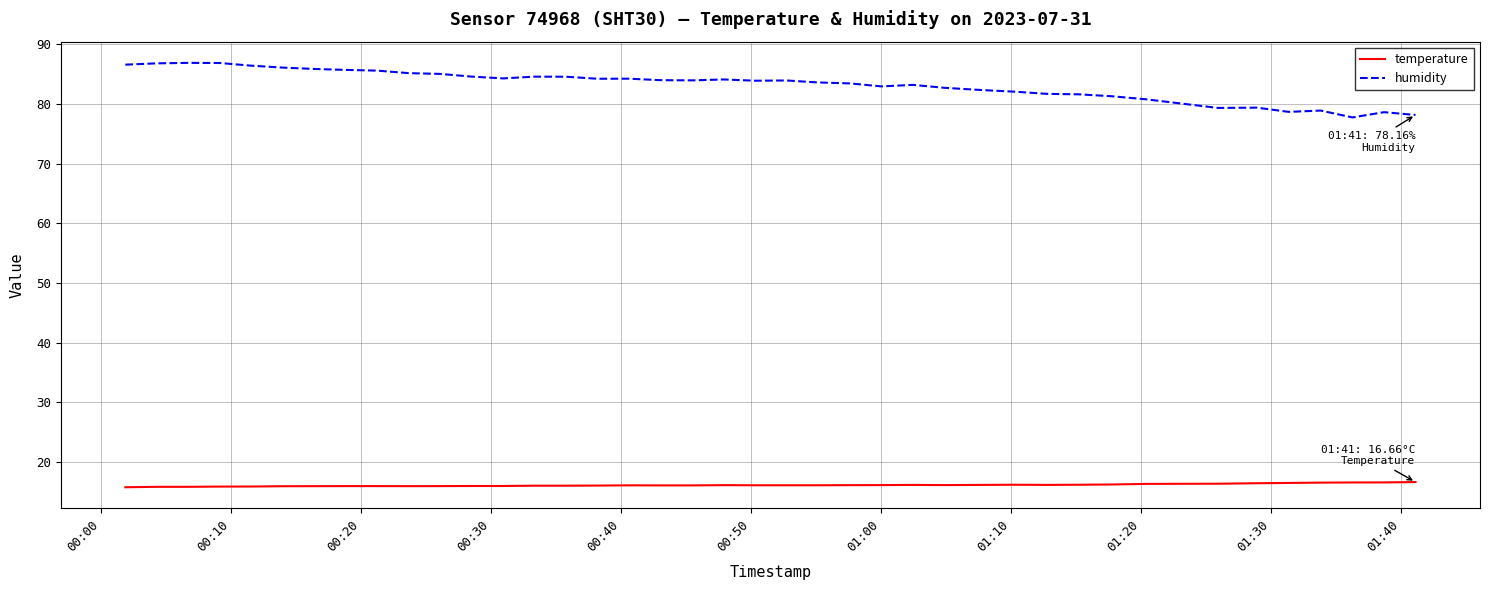

Which series has the largest total across all categories?

humidity